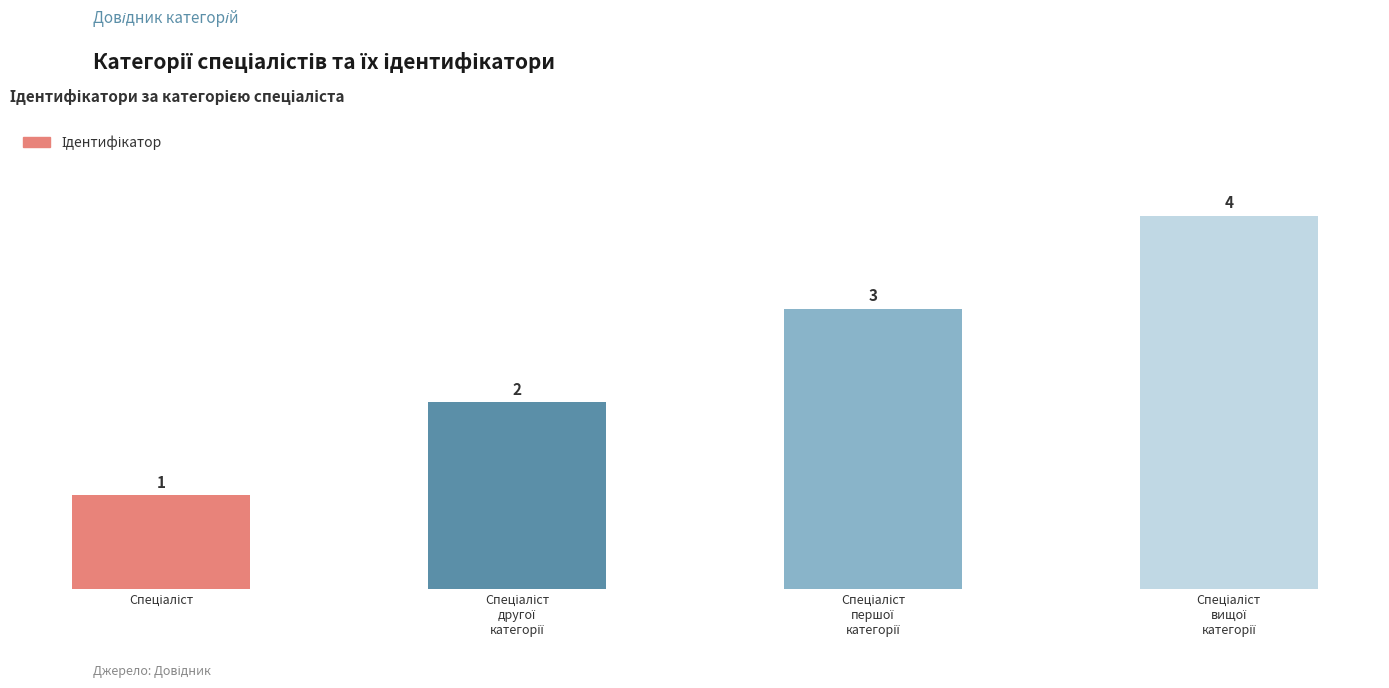

Count the values in the range 2 to 4.

3